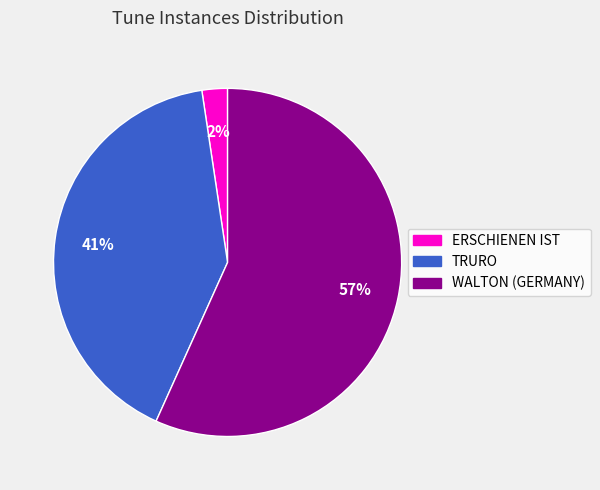

How many slices are in this pie chart?

3